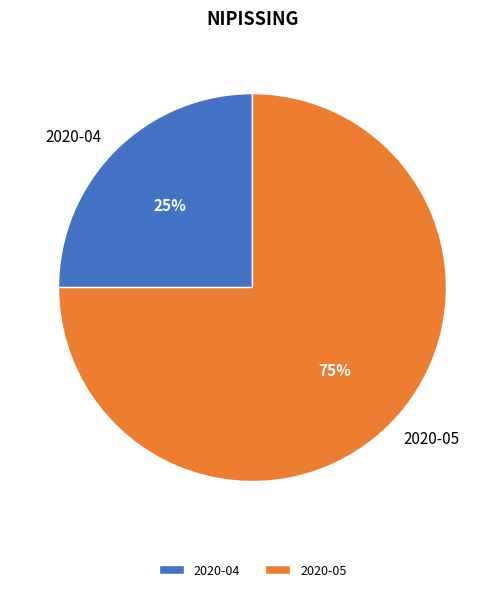

True or false: 2020-04 accounts for 35% of the total.

False